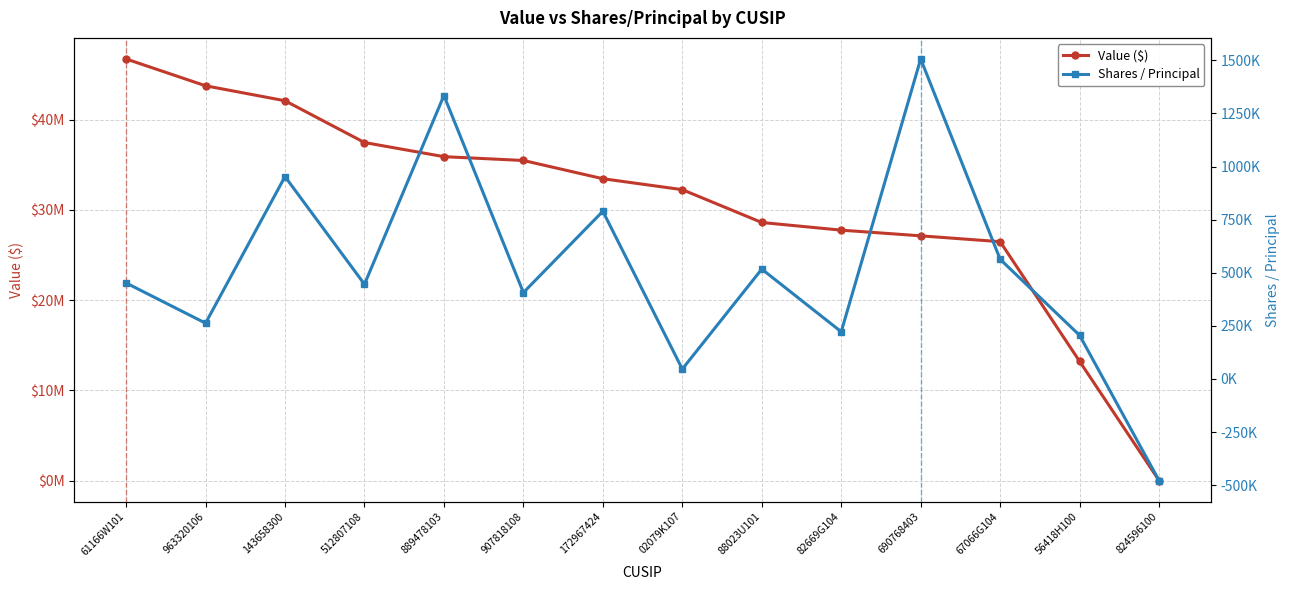

What position from the right is 67066G104?

3